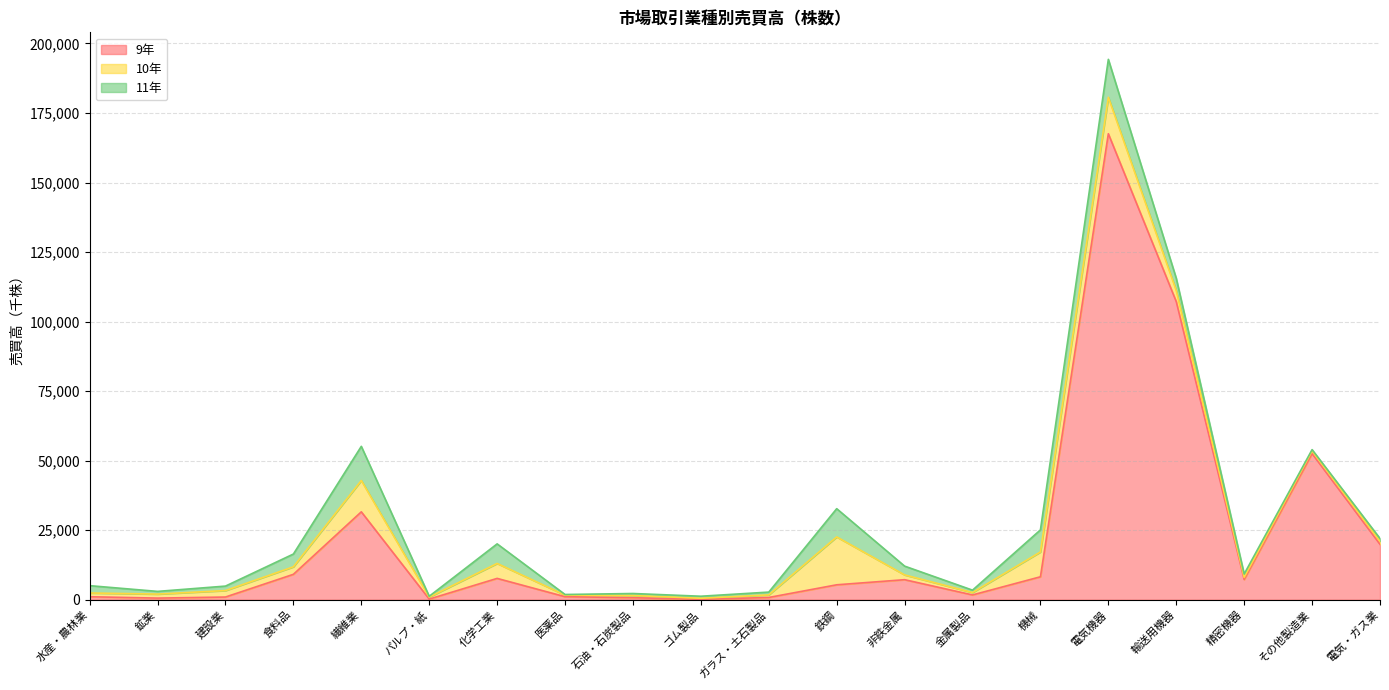

At which label does 9年 first exceed 7198?

食料品